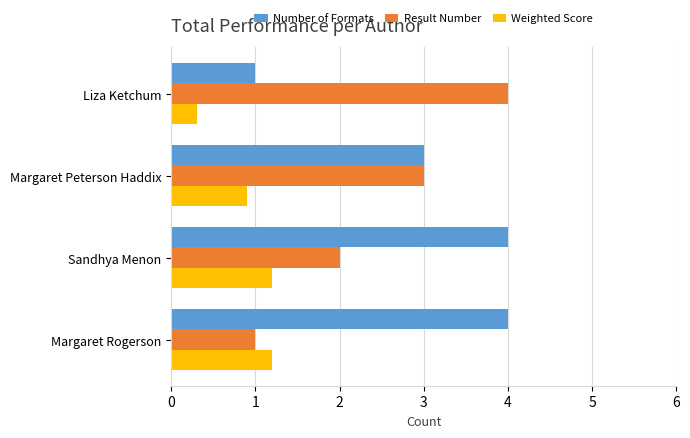

What is the difference between the maximum and minimum values in the Number of Formats series?

3.0